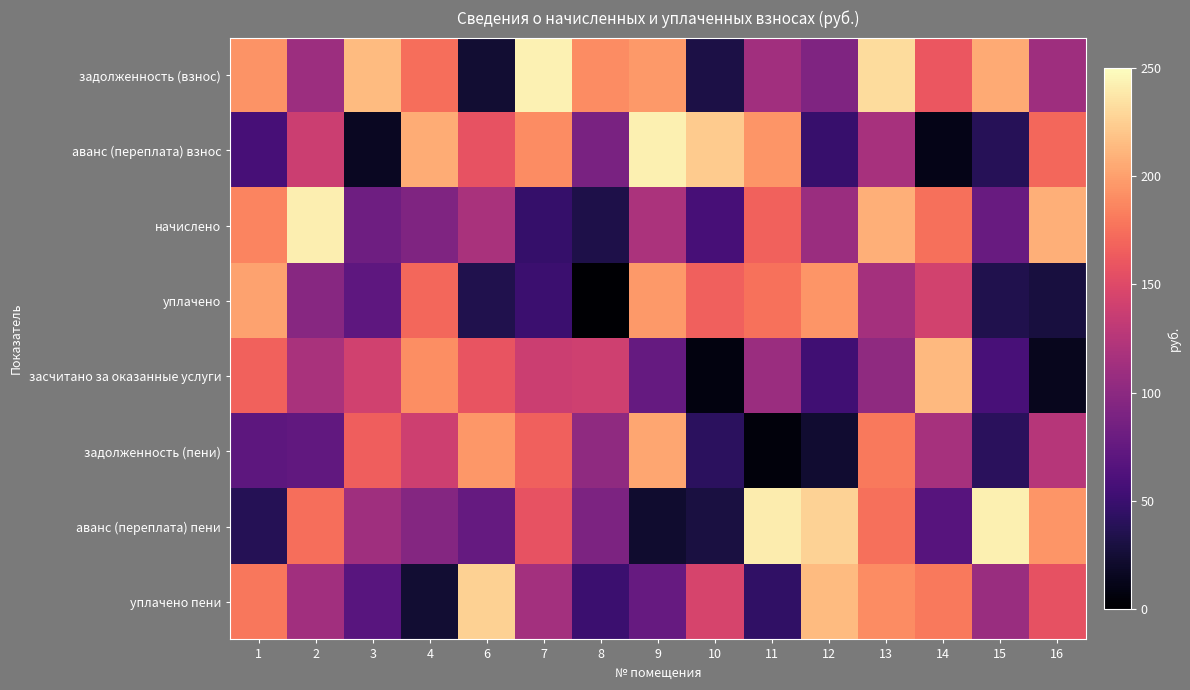

Reading left to right, extract all data points from this chart.

задолженность (взнос): 1=193.5	2=109.7	3=214.6	4=174.3	6=23.5	7=243.9	8=190.3	9=196.5	10=32.0	11=112.6	12=92.7	13=231.7	14=161.0	15=205.7	16=110.9
аванс (переплата) взнос: 1=56.8	2=138.6	3=16.0	4=206.9	6=157.9	7=189.5	8=88.6	9=242.7	10=223.3	11=194.6	12=48.7	13=116.7	14=11.0	15=38.6	16=170.8
начислено: 1=186.2	2=241.9	3=81.5	4=92.6	6=117.4	7=47.4	8=32.5	9=118.9	10=56.7	11=167.5	12=109.3	13=208.2	14=175.1	15=78.1	16=208.1
уплачено: 1=201.2	2=96.9	3=72.1	4=170.6	6=34.9	7=50.0	8=1.8	9=196.7	10=166.2	11=176.3	12=195.2	13=114.7	14=142.2	15=34.9	16=28.6
засчитано за оказанные услуги: 1=167.1	2=117.8	3=141.3	4=191.2	6=158.7	7=138.4	8=139.8	9=76.0	10=7.7	11=109.2	12=53.6	13=102.1	14=213.4	15=58.5	16=14.6
задолженность (пени): 1=70.3	2=73.4	3=165.5	4=139.3	6=196.0	7=166.1	8=101.6	9=203.5	10=41.7	11=5.7	12=22.5	13=180.6	14=115.5	15=40.3	16=125.3
аванс (переплата) пени: 1=38.1	2=174.1	3=111.5	4=95.3	6=75.4	7=157.6	8=90.5	9=21.9	10=29.5	11=240.5	12=227.1	13=174.9	14=66.5	15=242.3	16=194.7
уплачено пени: 1=179.2	2=112.3	3=68.1	4=24.1	6=225.7	7=113.9	8=50.6	9=76.5	10=144.8	11=44.2	12=214.2	13=189.6	14=179.9	15=108.0	16=156.8